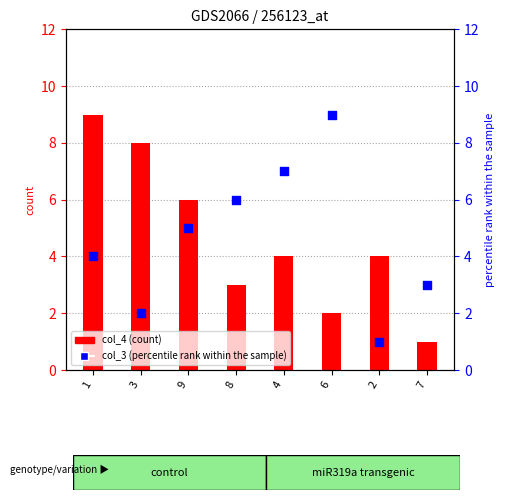

Which series reaches the maximum Y coordinate?

col_4 (count)